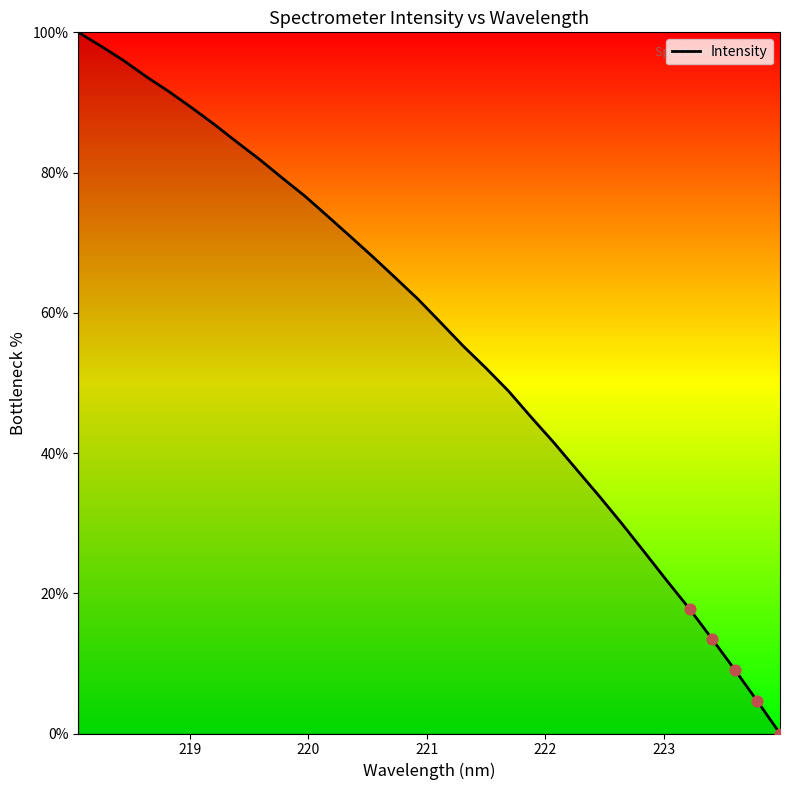

What is the greatest value displayed?

100.0